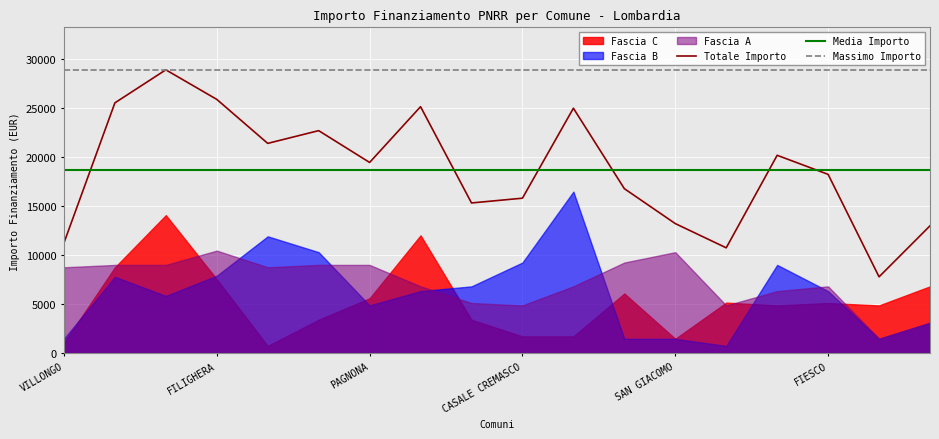

How many intersections are there between Fascia A and Fascia C?

7